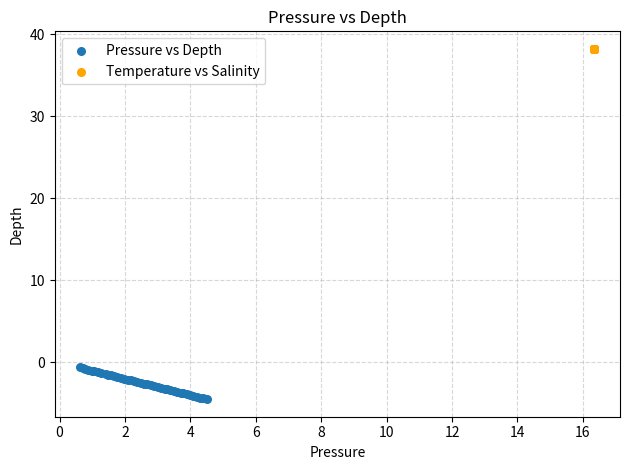

Which series contains the highest Y value?

Temperature vs Salinity